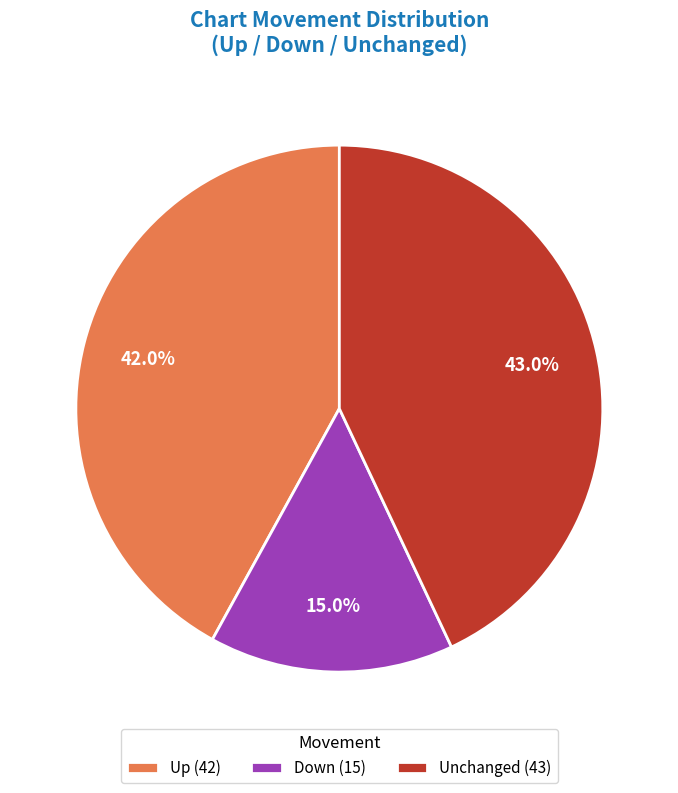

To the nearest percent, what is the difference between the largest and smallest slice percentages?

28%